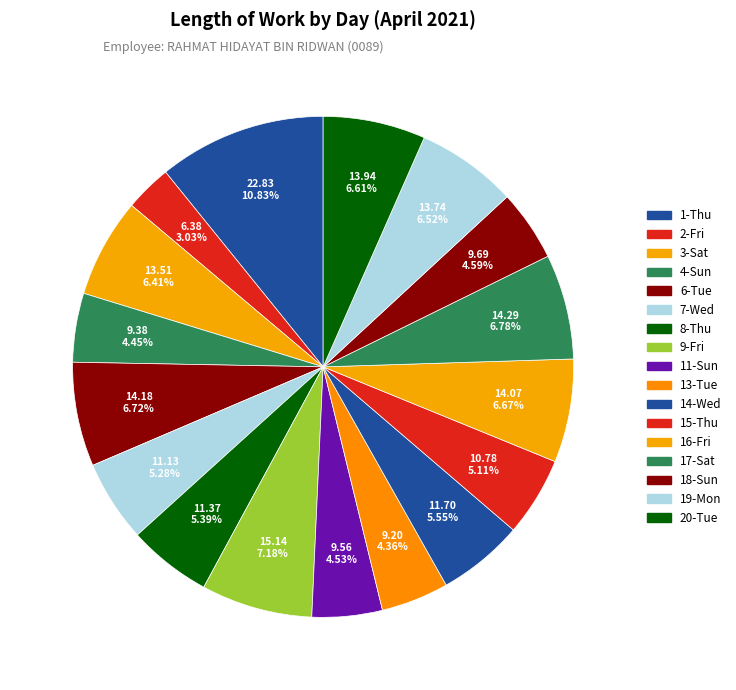

What portion of the pie excludes 18-Sun?

95.4%